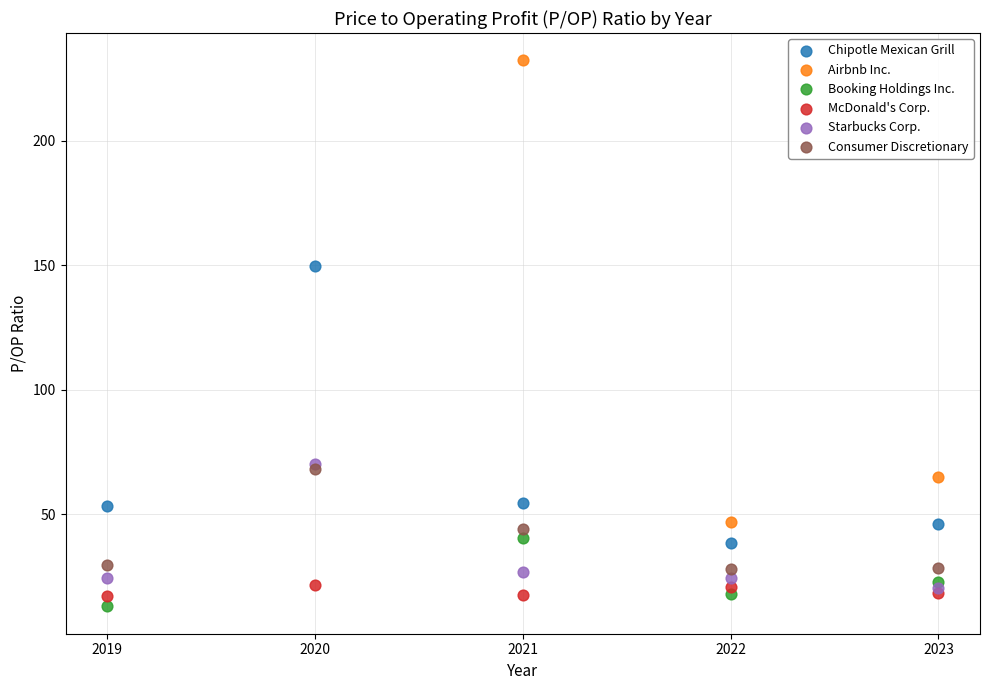

Which series has the largest Y range (max minus min)?

Airbnb Inc.